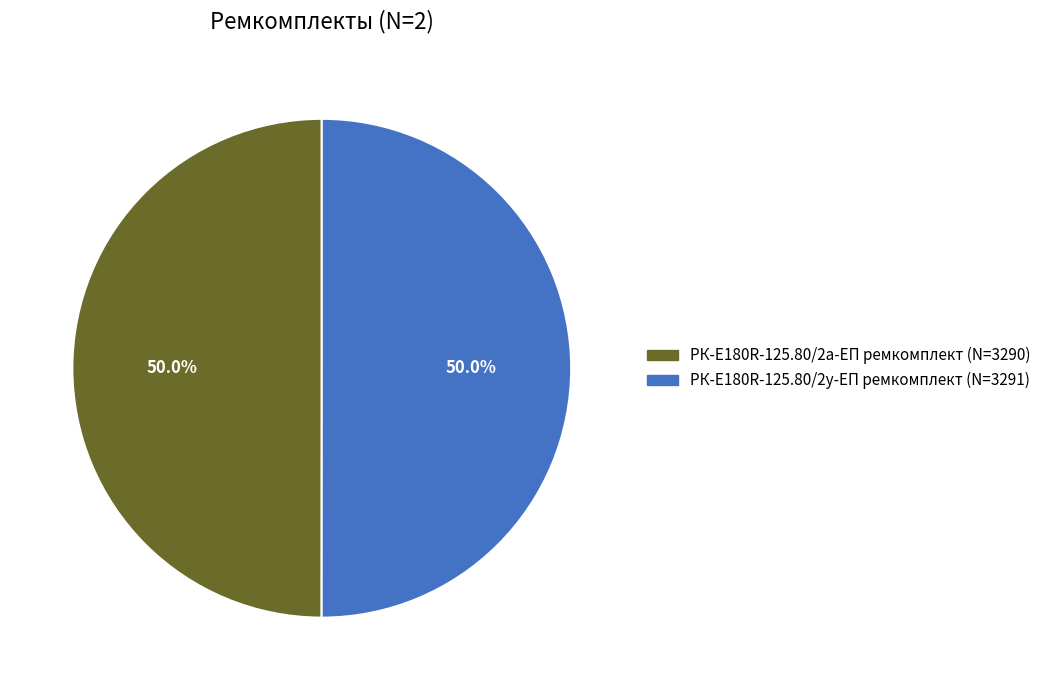

To the nearest percent, what portion does РК-E180R-125.80/2у-ЕП ремкомплект represent?

50%